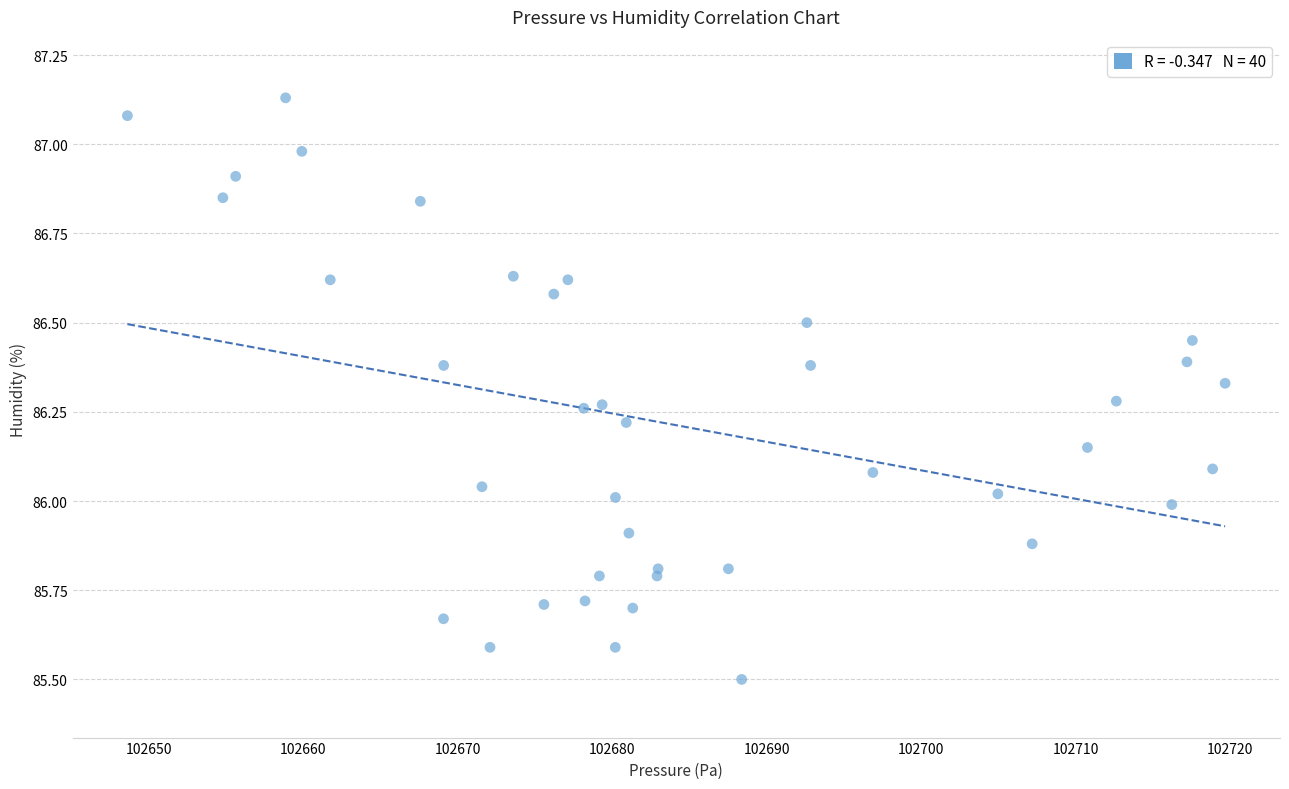

What is the range of X values (max minus min)?

71.0